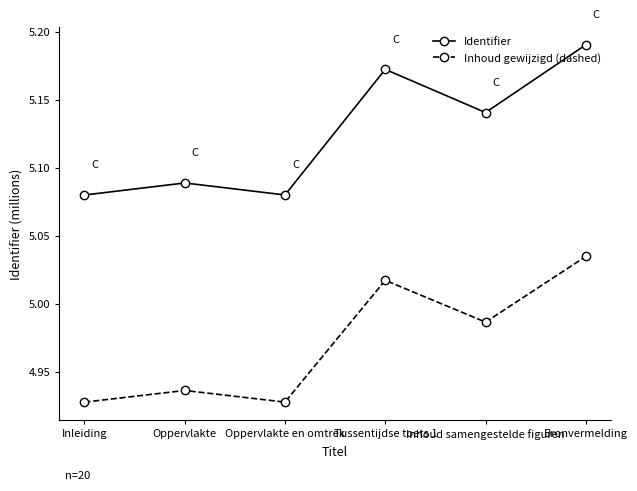

What is the sum of the Identifier values at Oppervlakte and Bronvermelding?

10.3